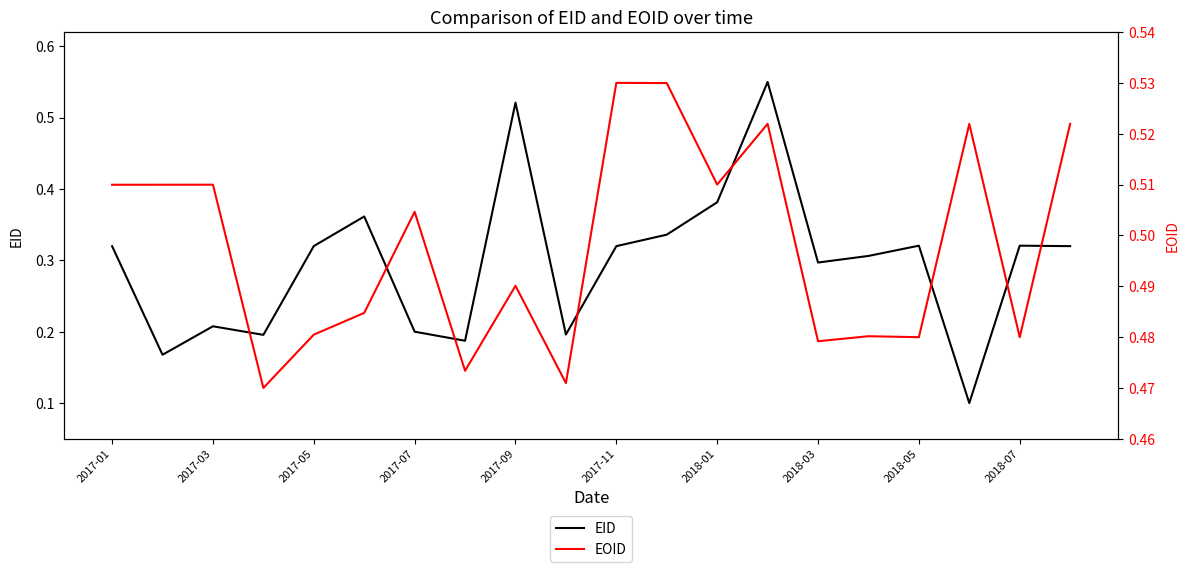

True or false: EID has a value of 0.1 at 2017-03.

False